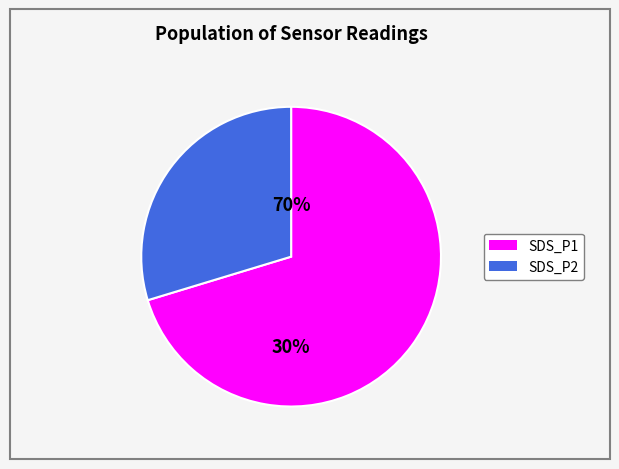

Is it true that 28 is 25% of the pie?

False